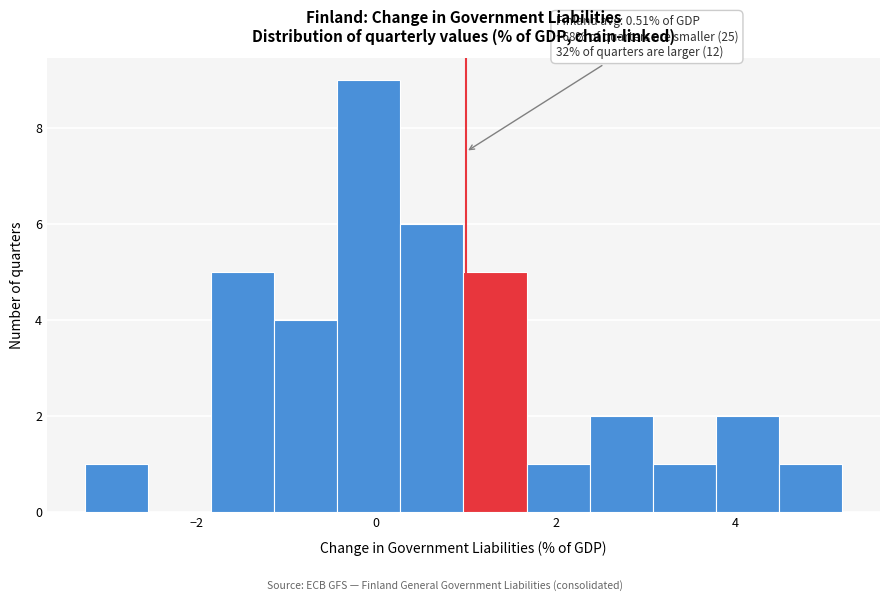

Around what value on the x-axis is the tallest bar? Give the approximate position of its centre, as read against the axis.

0.0